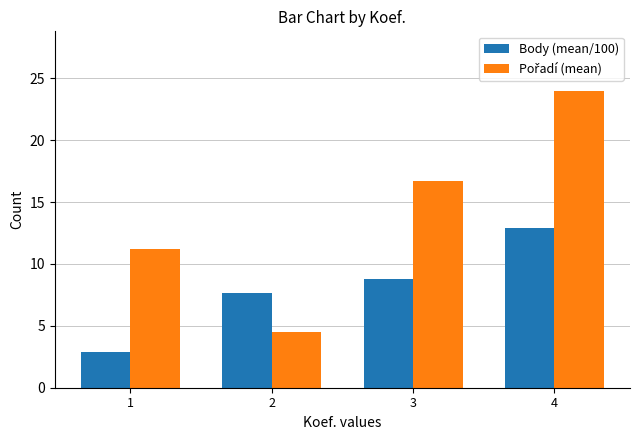

Where does the Body (mean/100) series first go above 8?

3